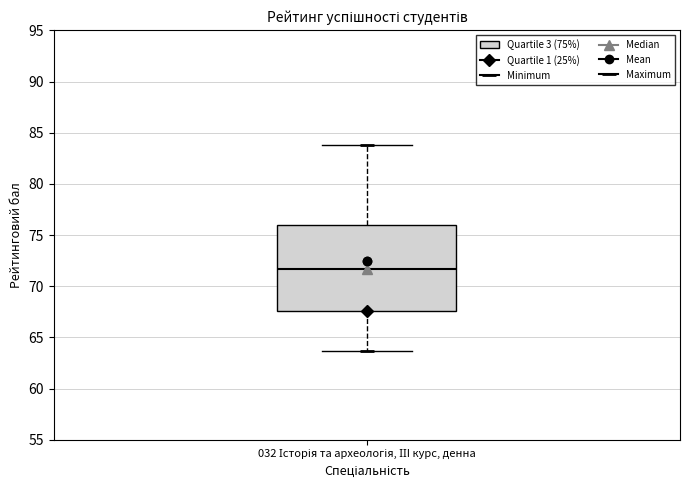

Where does the lower whisker of the box for 032 Історія та археологія, ІІI курс, денна end on the y-axis? The values are not printed on the chart, so give them approximately, as read against the axis.

63.5